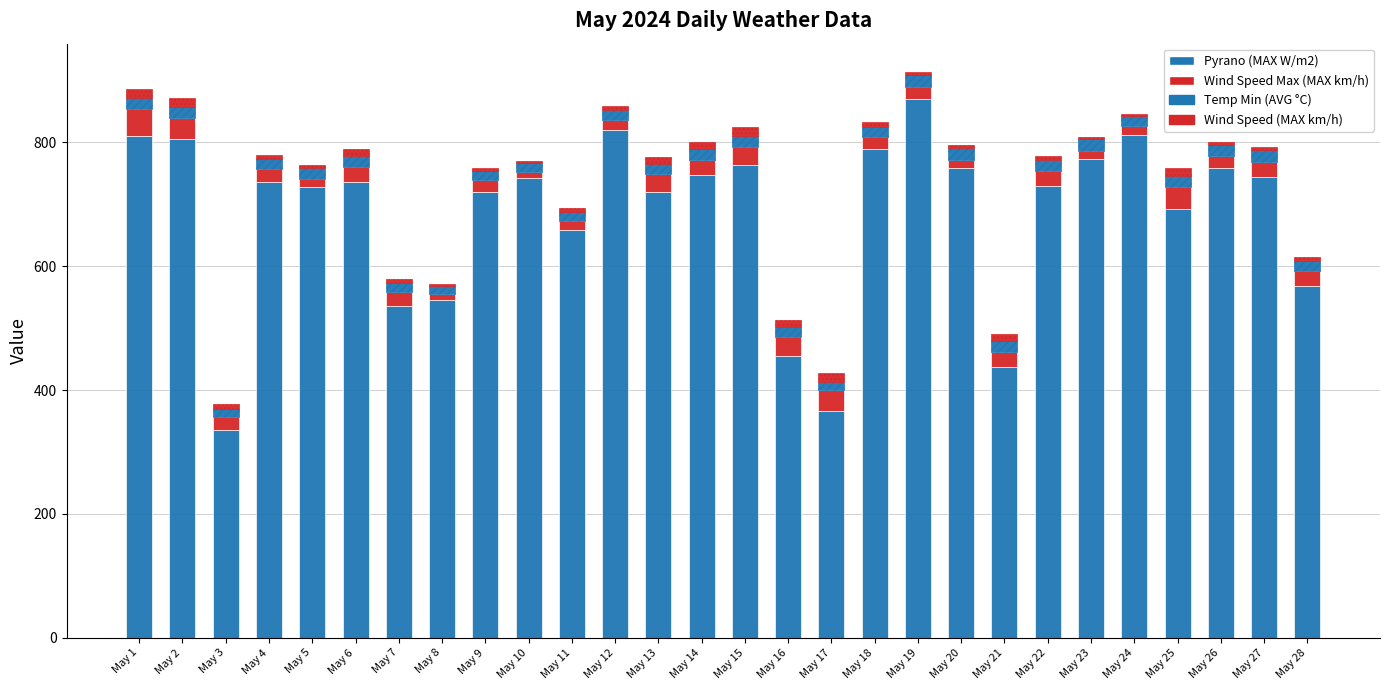

Are the bars horizontal?

No